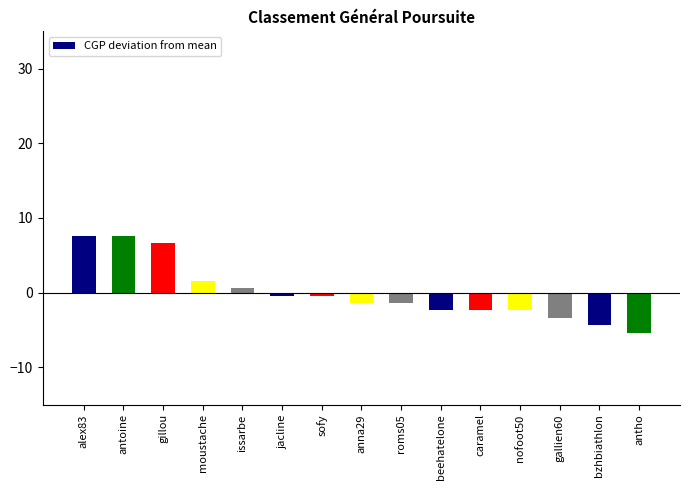

What is the sum of the values at roms05 and issarbe?

-0.8